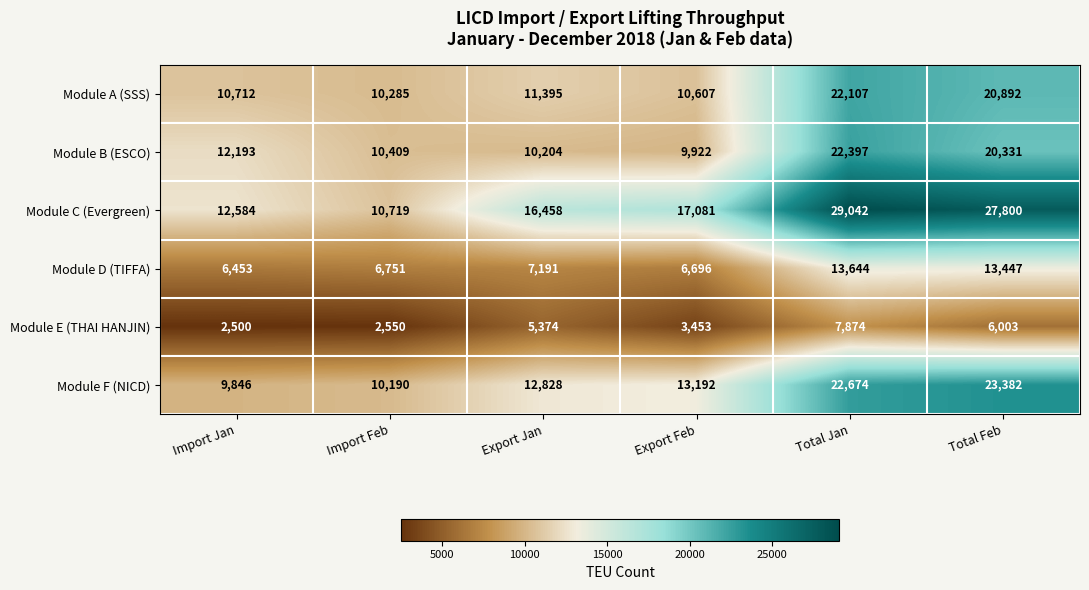

Where is Module C (Evergreen) nearest to the value 19880?

Export Feb